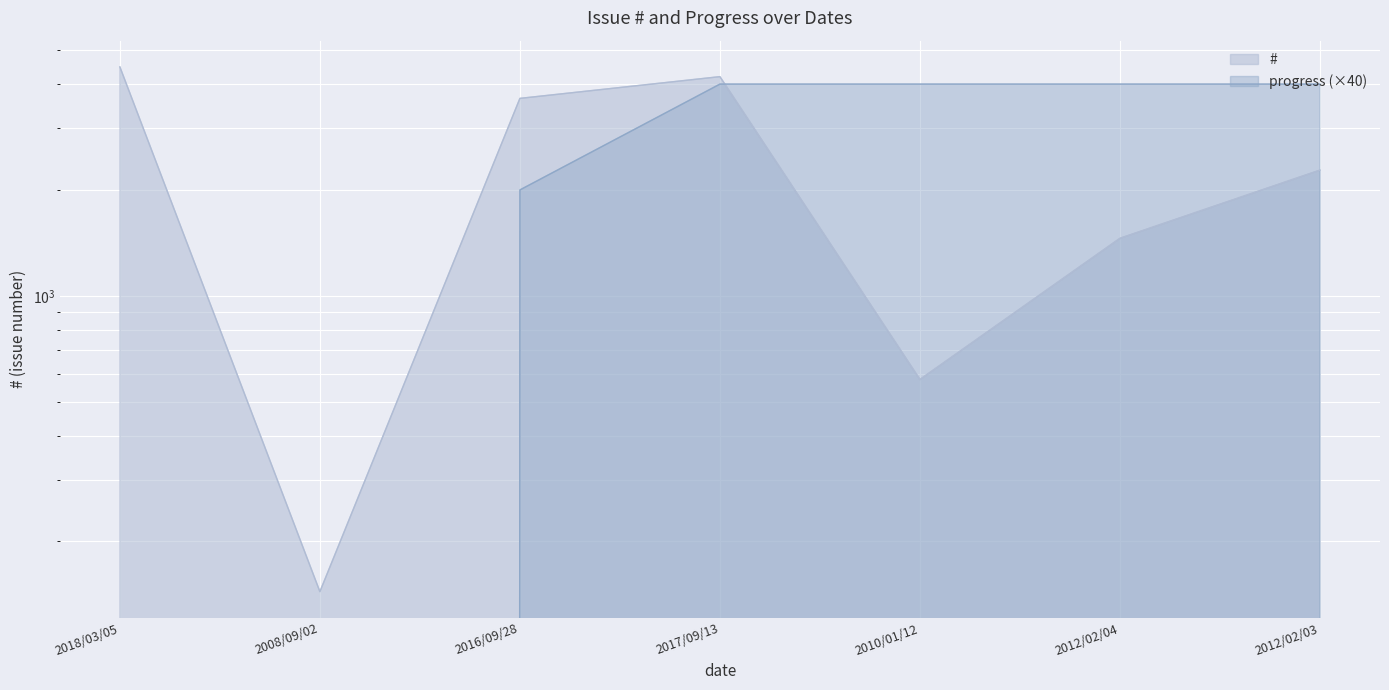

Which has a higher value, 2010/01/12 or 2018/03/05?

2018/03/05